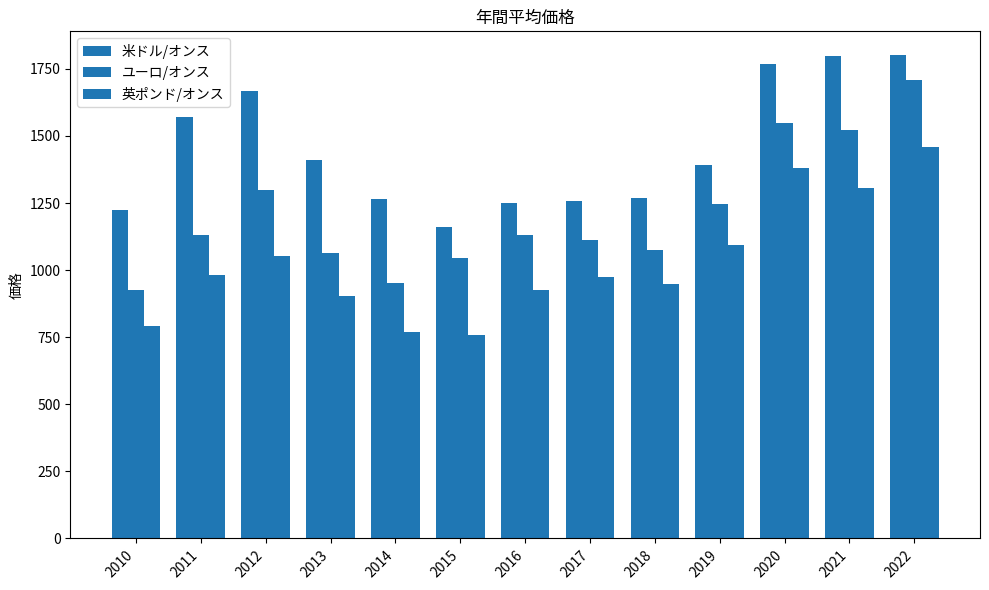

How many bars are there in each group?

3